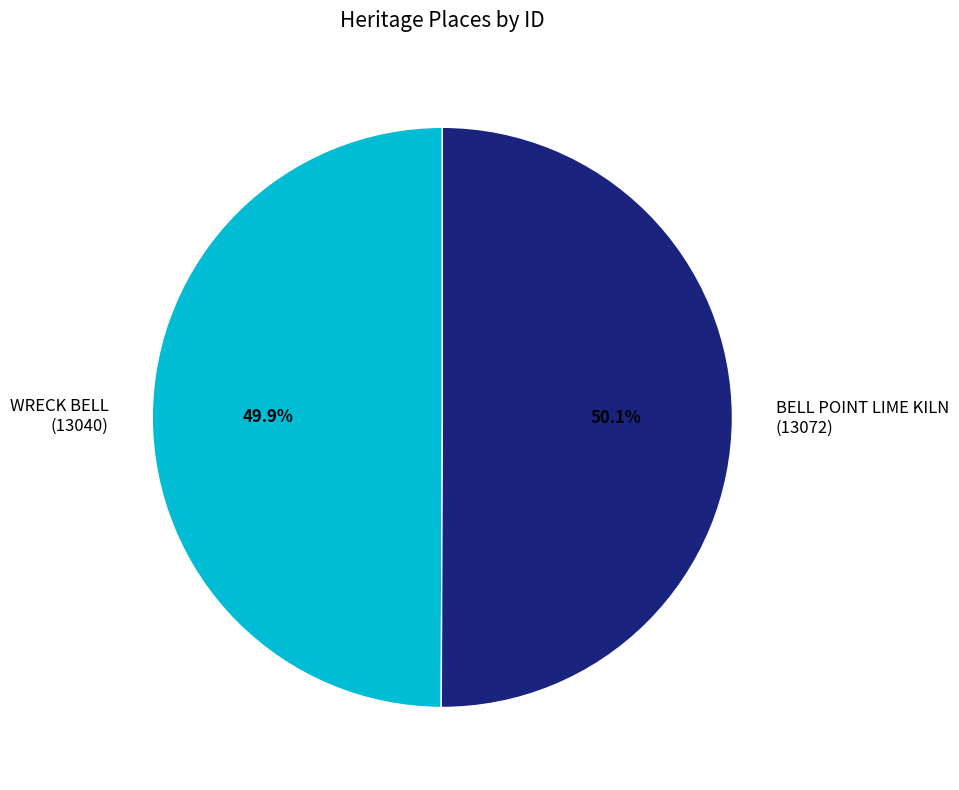

Does any single category account for the majority?

Yes